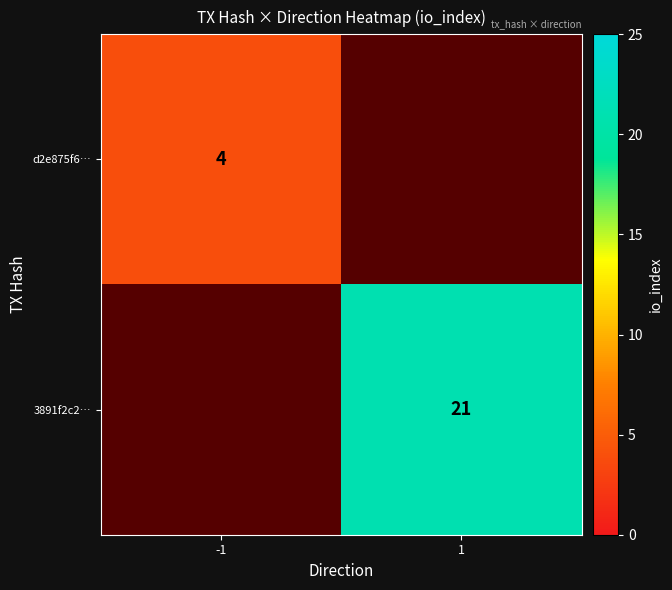

What is the difference between the 3891f2c2… values at 1 and -1?

21